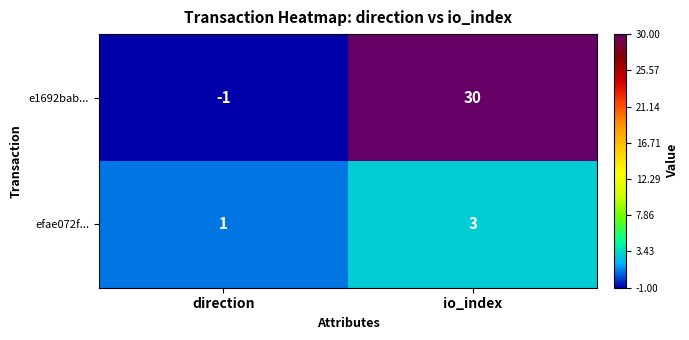

What is the total value across all series at io_index?

33